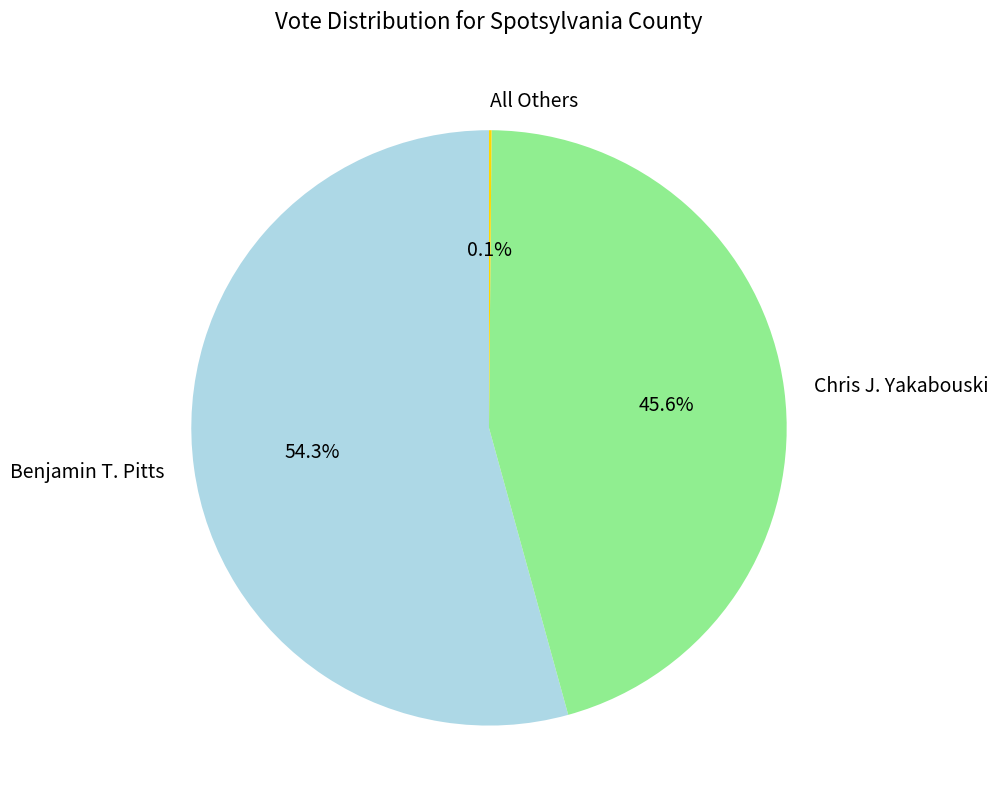

Which category accounts for the majority?

Benjamin T. Pitts